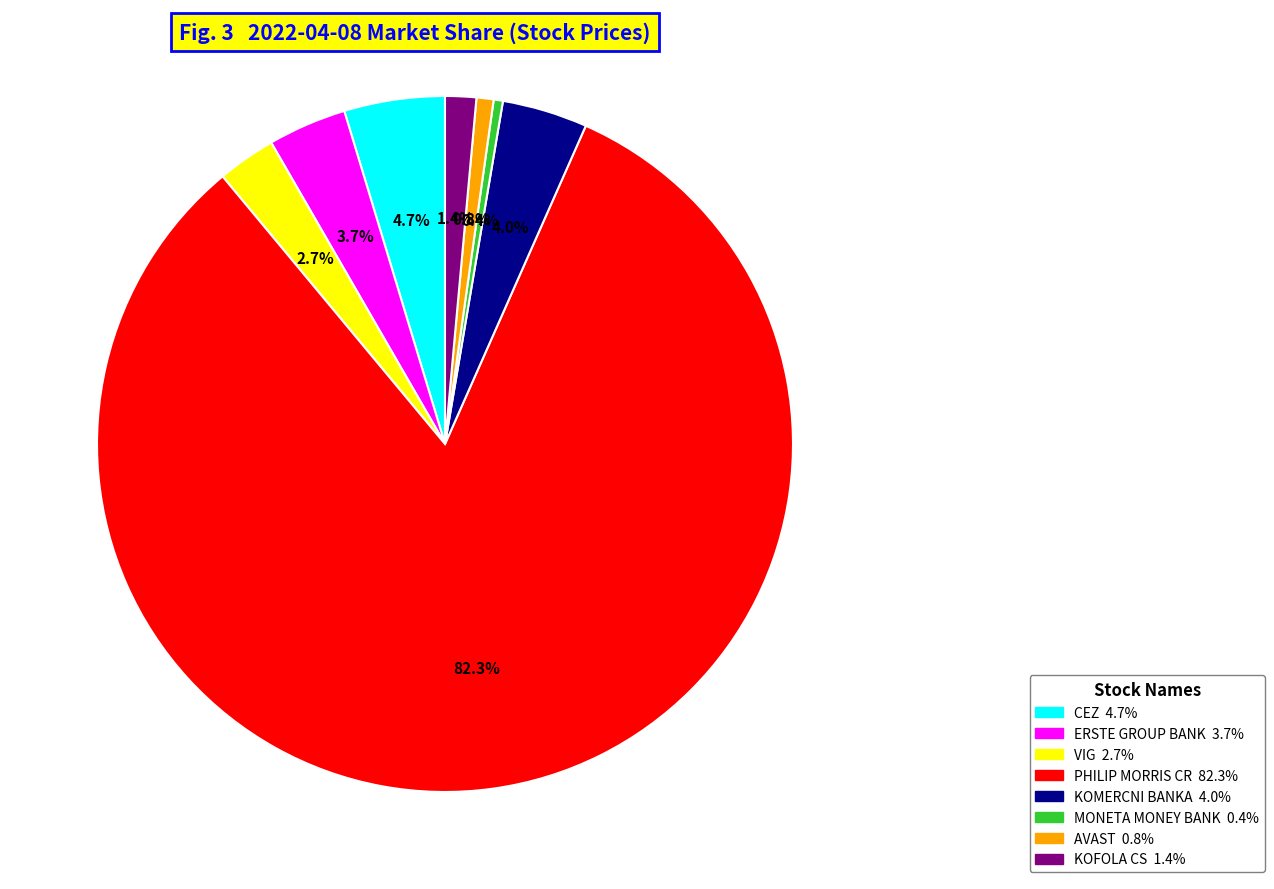

To the nearest percent, what portion does PHILIP MORRIS CR represent?

82%